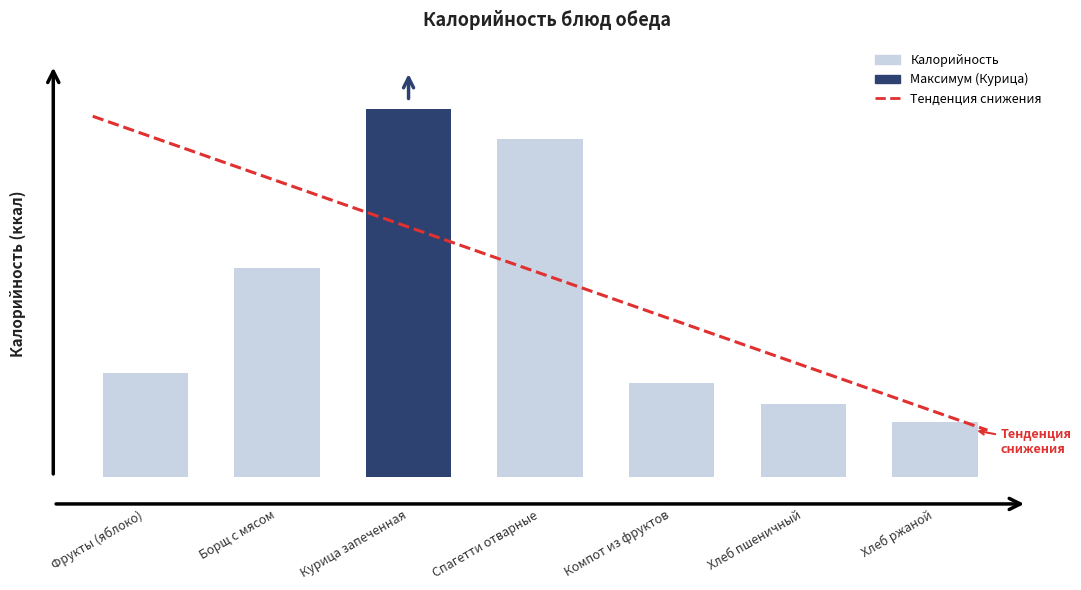

Does the chart contain any negative values?

No